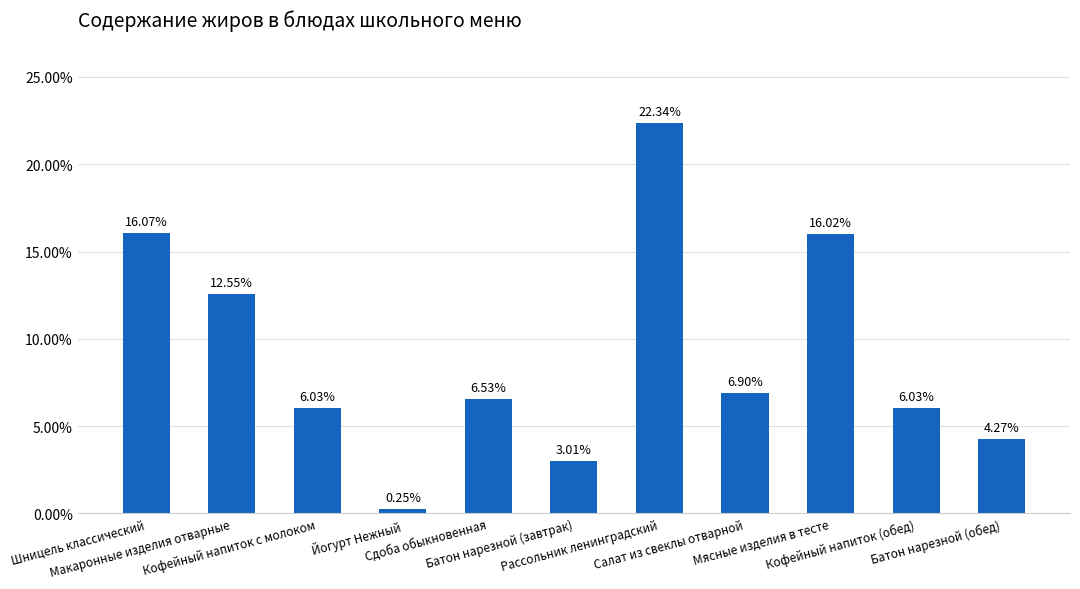

Are the bars horizontal?

No